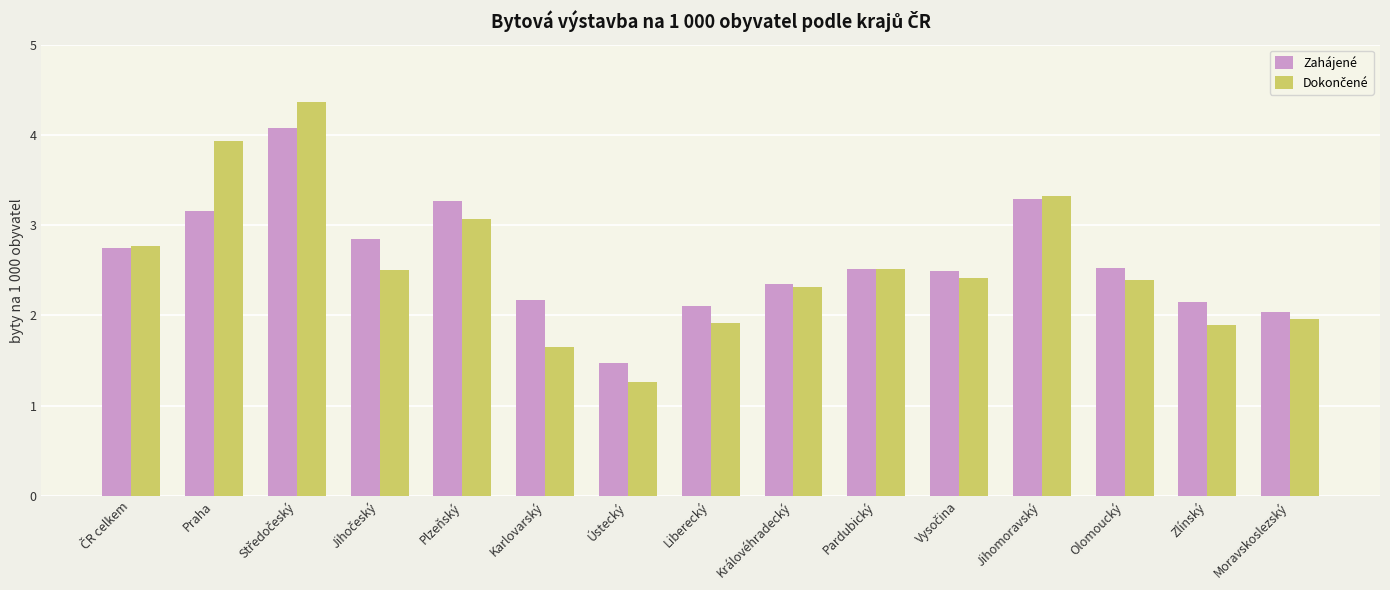

Which series has the largest total across all categories?

Zahájené